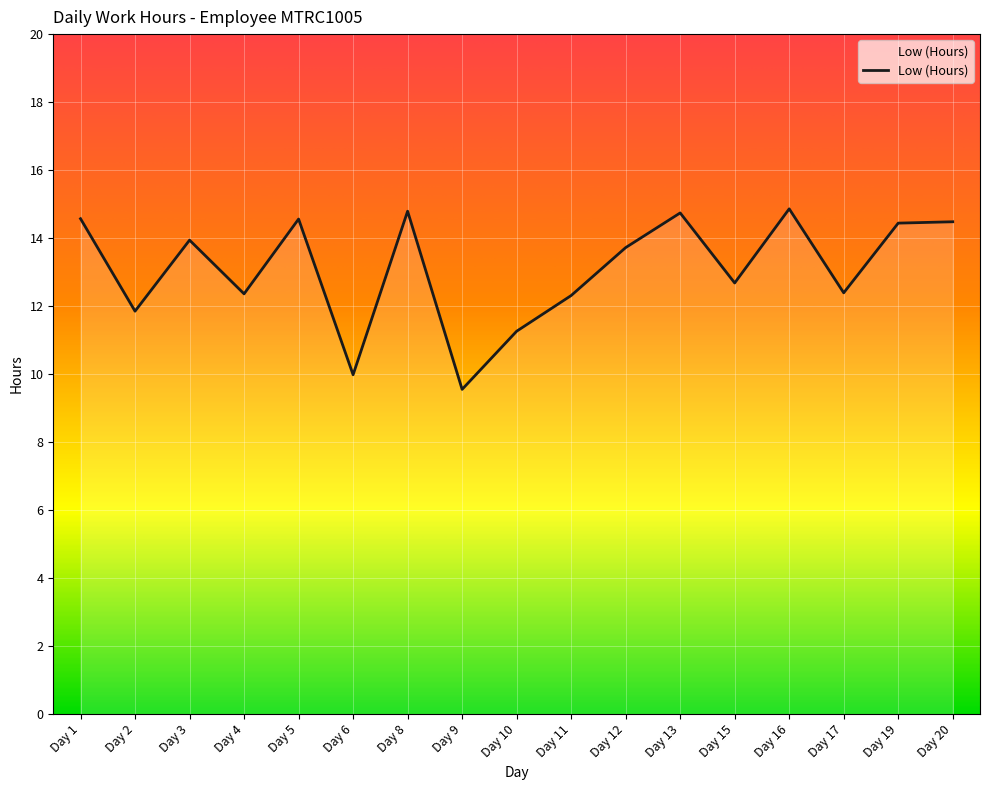

Count the number of data series in this chart.

1